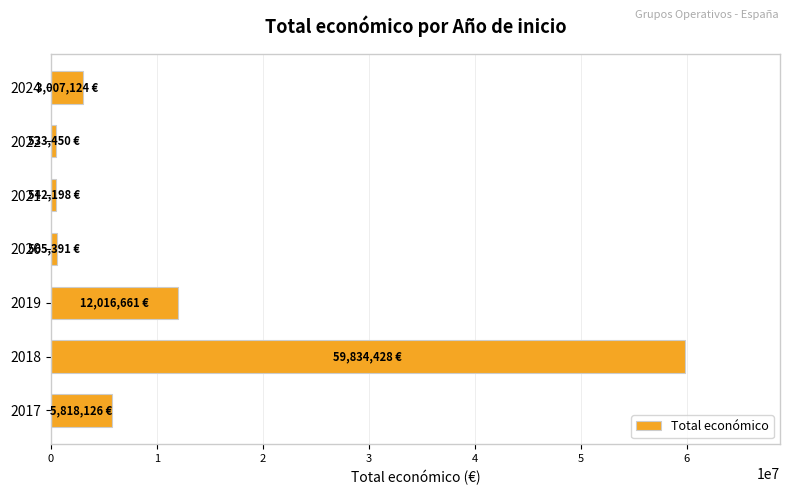

How many bars are there in total?

7